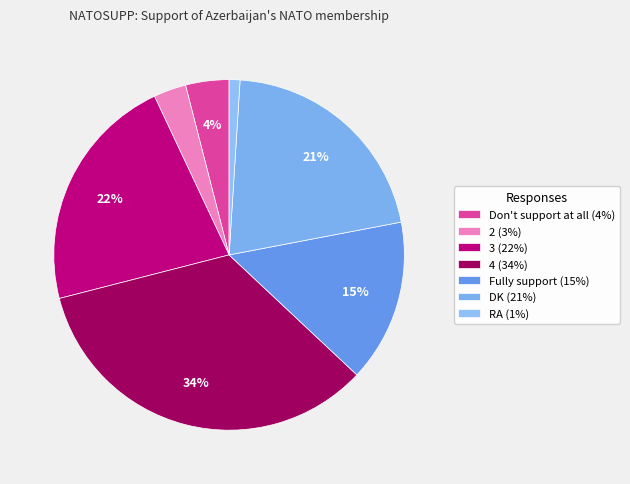

Which has a higher value, Fully support or 2?

Fully support